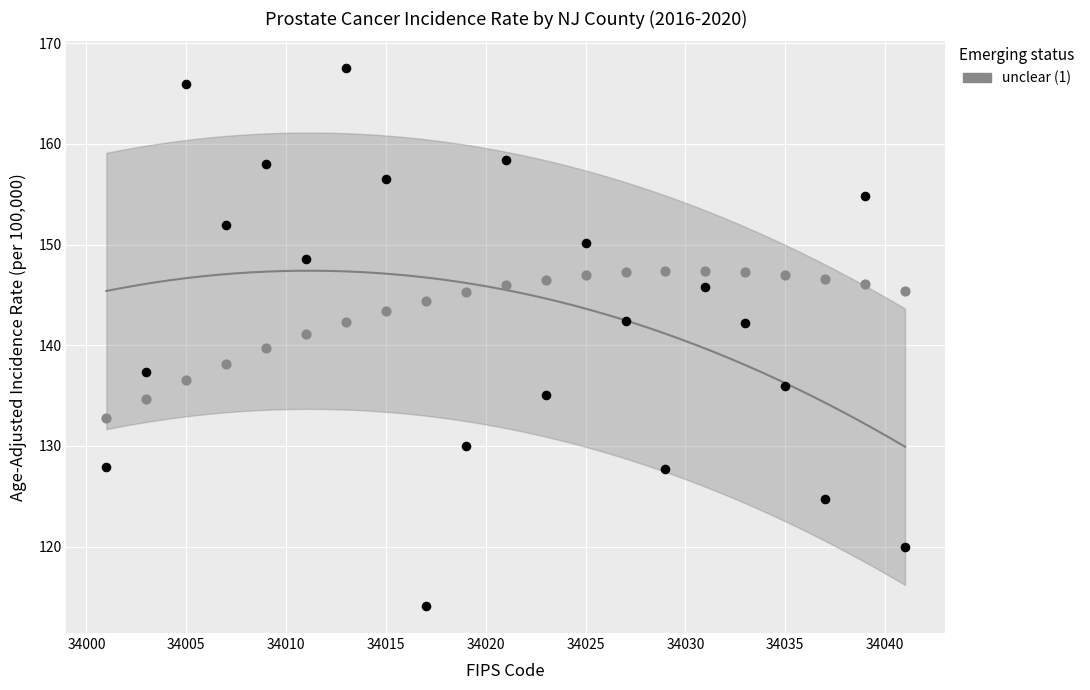

Across all data points, what is the range of X values (max minus min)?

40.0